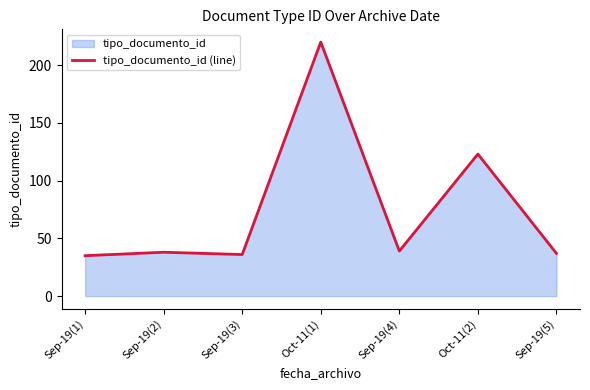

Between Sep-19(1) and Sep-19(2), which is larger?

Sep-19(2)